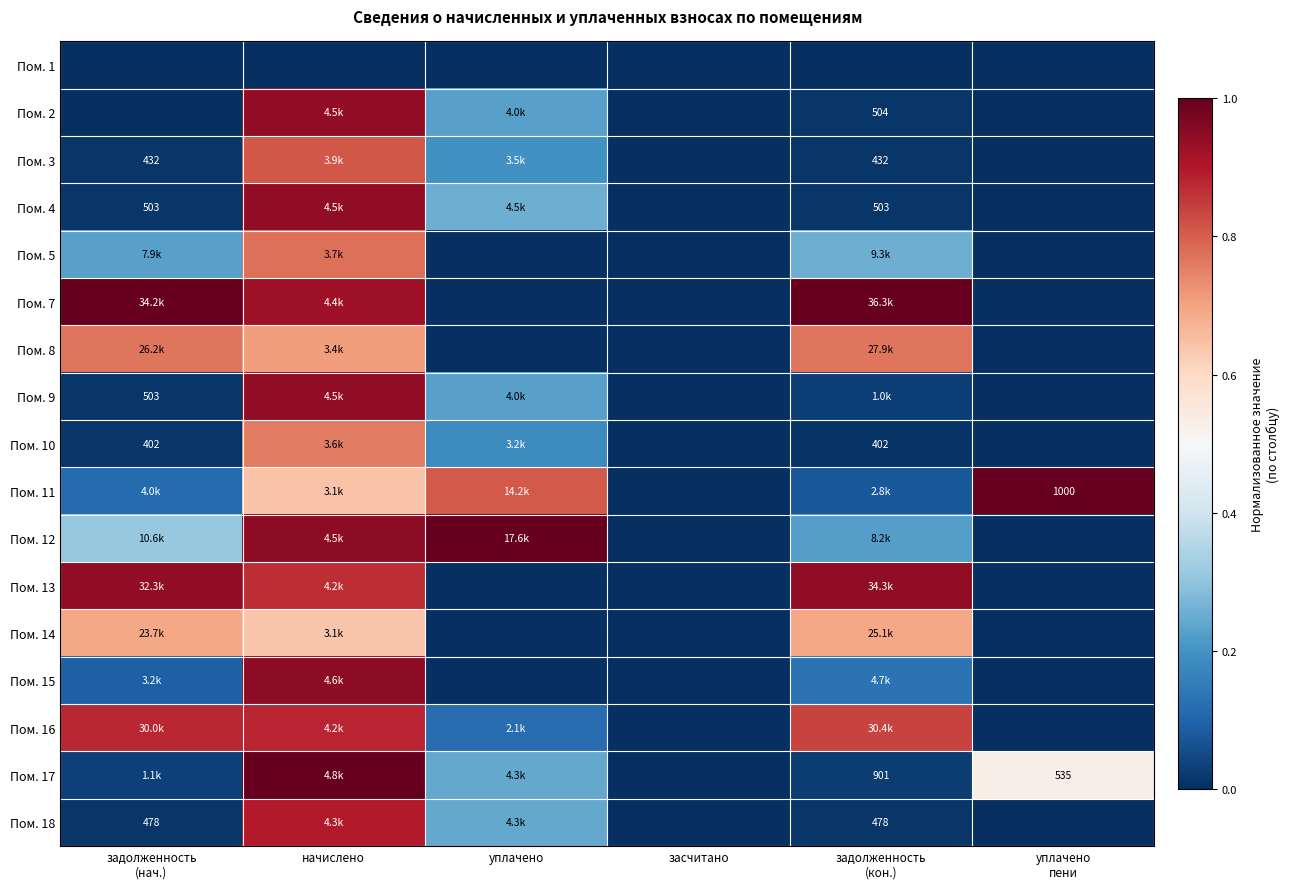

At засчитано, list the series in order from largest to smallest.

Пом. 1, Пом. 2, Пом. 3, Пом. 4, Пом. 5, Пом. 7, Пом. 8, Пом. 9, Пом. 10, Пом. 11, Пом. 12, Пом. 13, Пом. 14, Пом. 15, Пом. 16, Пом. 17, Пом. 18